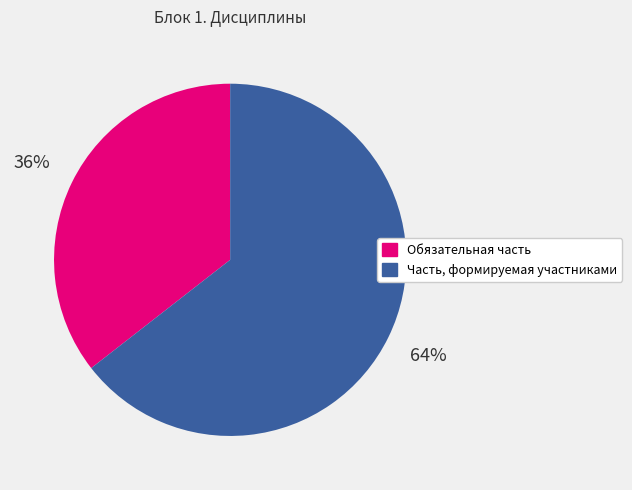

Rank the categories by value from lowest to highest.

Обязательная часть, Часть, формируемая участниками